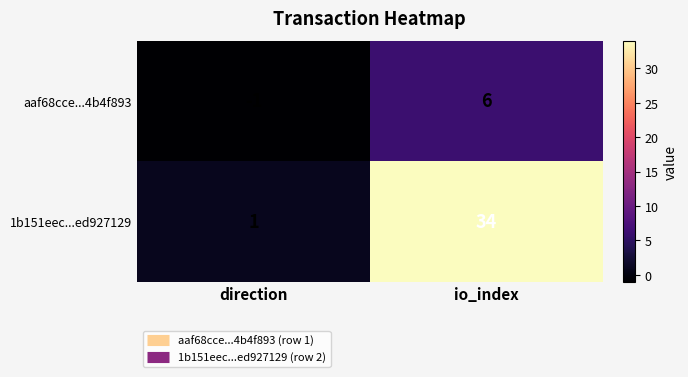

Reading left to right, extract all data points from this chart.

aaf68cce...4b4f893: direction=-1	io_index=6
1b151eec...ed927129: direction=1	io_index=34